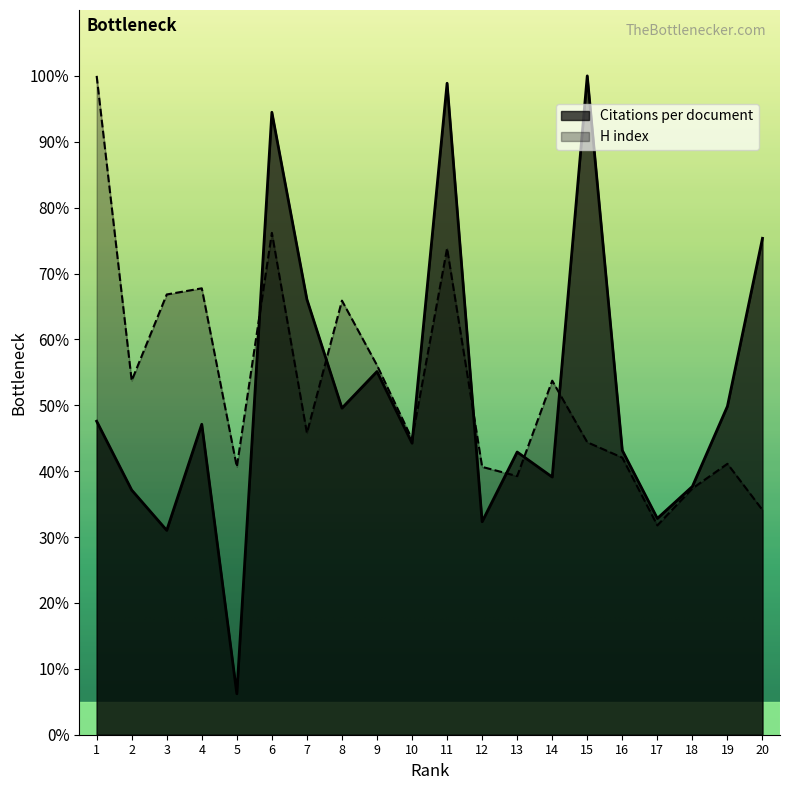

The H index series shows 48.0 at 20. True or false?

False